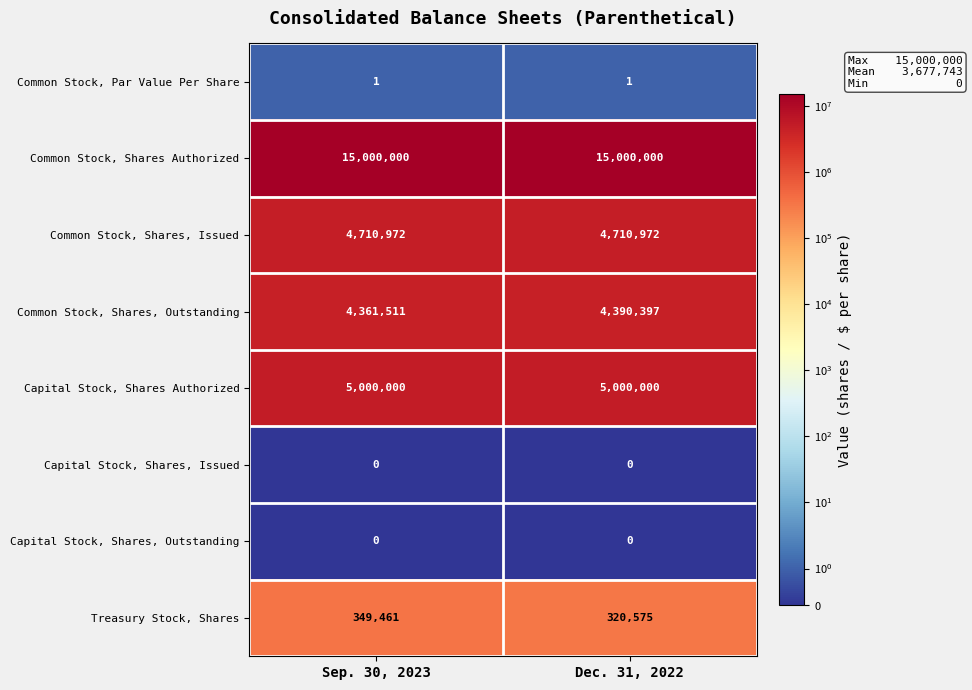

What is the total value across all series at Sep. 30, 2023?

29421945